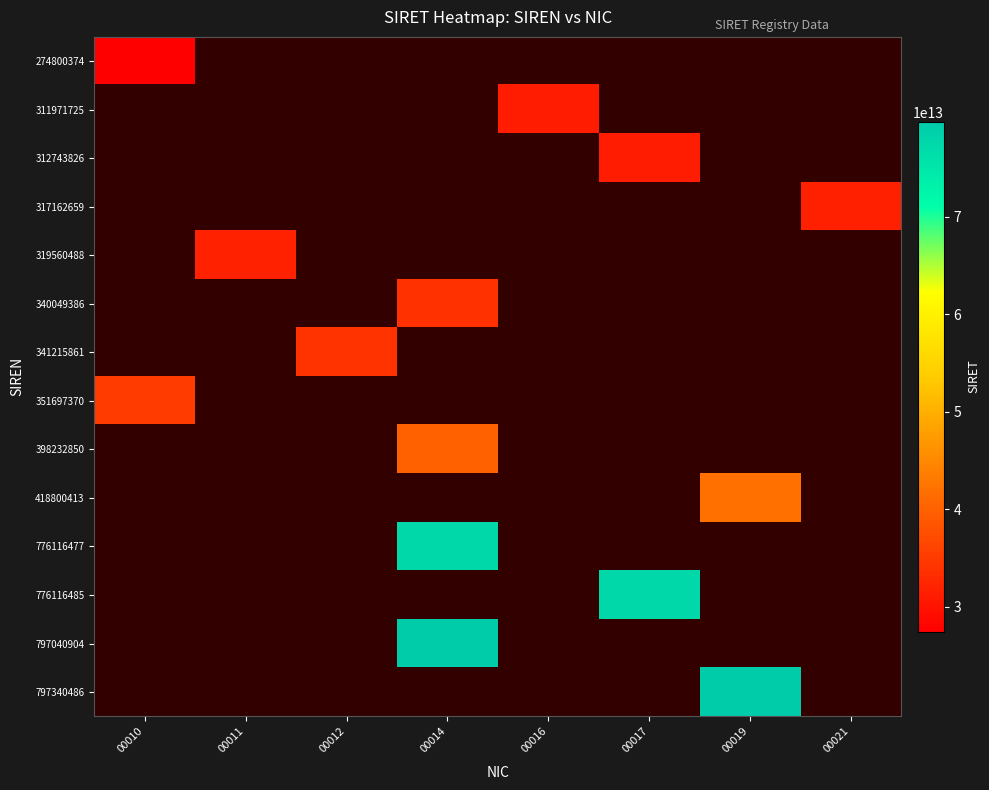

Reading right to left, list all the values displayed in this chart.

274800374: 00021=0	00019=0	00017=0	00016=0	00014=0	00012=0	00011=0	00010=27480037400010
311971725: 00021=0	00019=0	00017=0	00016=31197172500016	00014=0	00012=0	00011=0	00010=0
312743826: 00021=0	00019=0	00017=31274382600017	00016=0	00014=0	00012=0	00011=0	00010=0
317162659: 00021=31716265900021	00019=0	00017=0	00016=0	00014=0	00012=0	00011=0	00010=0
319560488: 00021=0	00019=0	00017=0	00016=0	00014=0	00012=0	00011=31956048800011	00010=0
340049386: 00021=0	00019=0	00017=0	00016=0	00014=34004938600014	00012=0	00011=0	00010=0
341215861: 00021=0	00019=0	00017=0	00016=0	00014=0	00012=34121586100012	00011=0	00010=0
351697370: 00021=0	00019=0	00017=0	00016=0	00014=0	00012=0	00011=0	00010=35169737000010
398232850: 00021=0	00019=0	00017=0	00016=0	00014=39823285000014	00012=0	00011=0	00010=0
418800413: 00021=0	00019=41880041300019	00017=0	00016=0	00014=0	00012=0	00011=0	00010=0
776116477: 00021=0	00019=0	00017=0	00016=0	00014=77611647700014	00012=0	00011=0	00010=0
776116485: 00021=0	00019=0	00017=77611648500017	00016=0	00014=0	00012=0	00011=0	00010=0
797040904: 00021=0	00019=0	00017=0	00016=0	00014=79704090400014	00012=0	00011=0	00010=0
797340486: 00021=0	00019=79734048600019	00017=0	00016=0	00014=0	00012=0	00011=0	00010=0